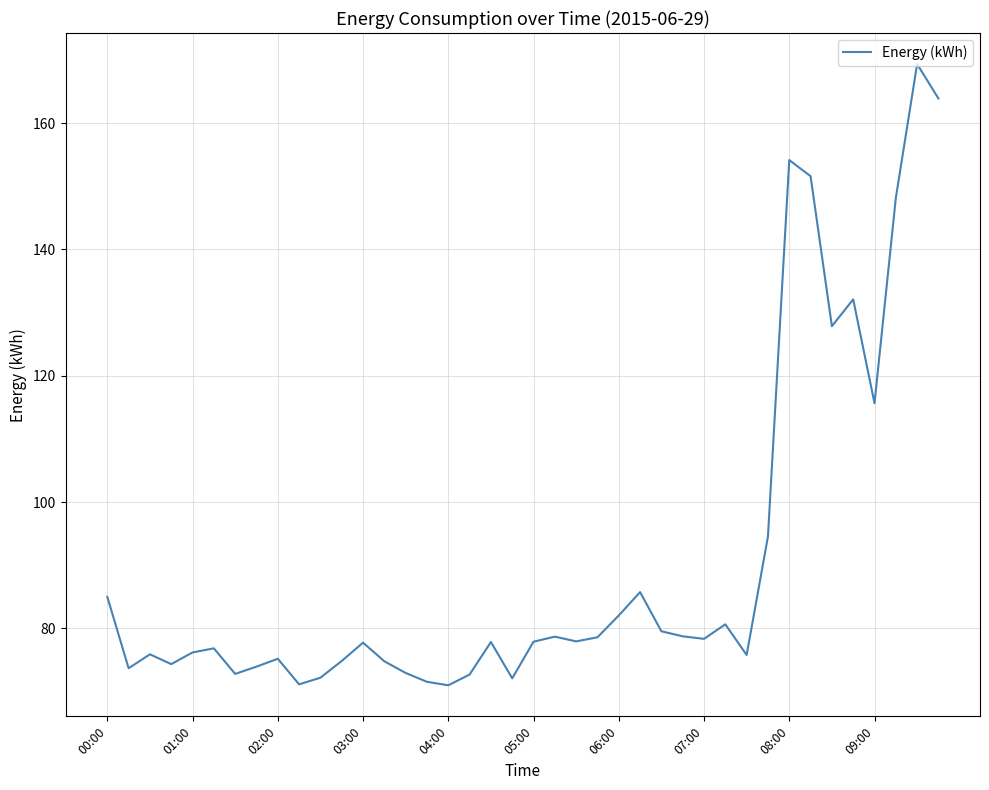

What is the minimum value shown in the chart?

71.0